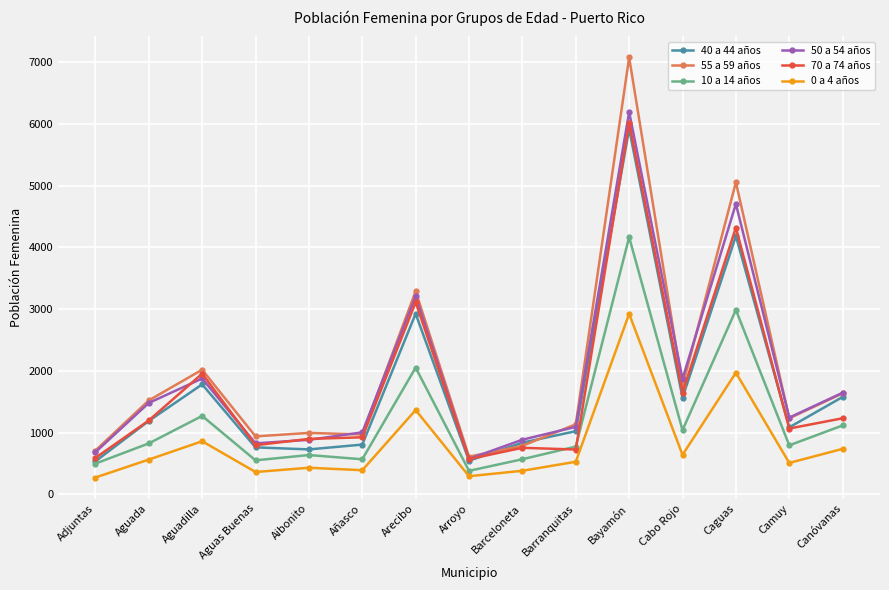

Where is 40 a 44 años nearest to the value 3227?

Arecibo